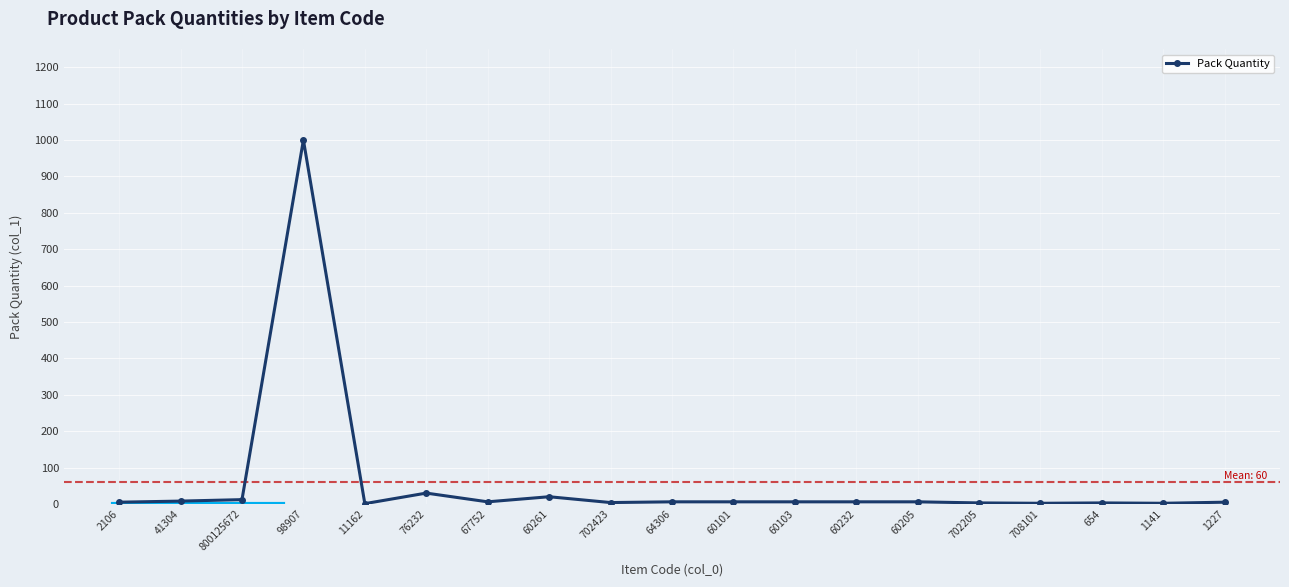

What is the ratio of the value at 64306 to the value at 41304?

0.8